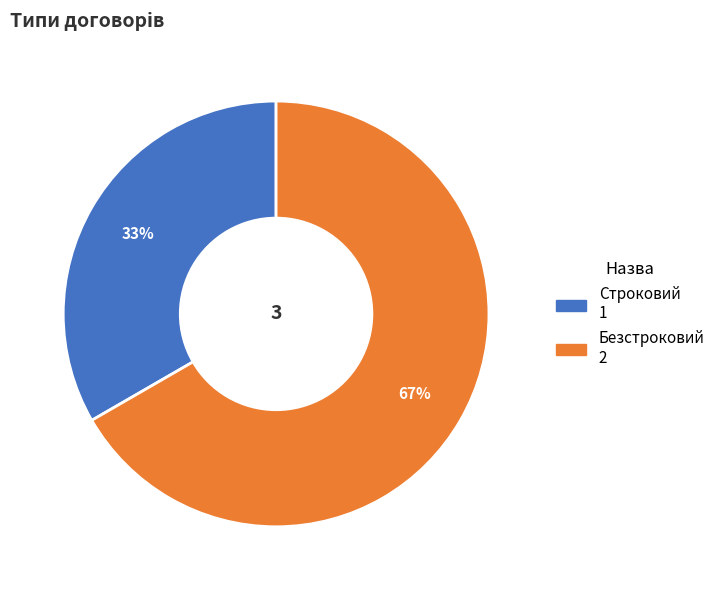

Approximately how many times larger is the value at Безстроковий compared to Строковий?

2.0